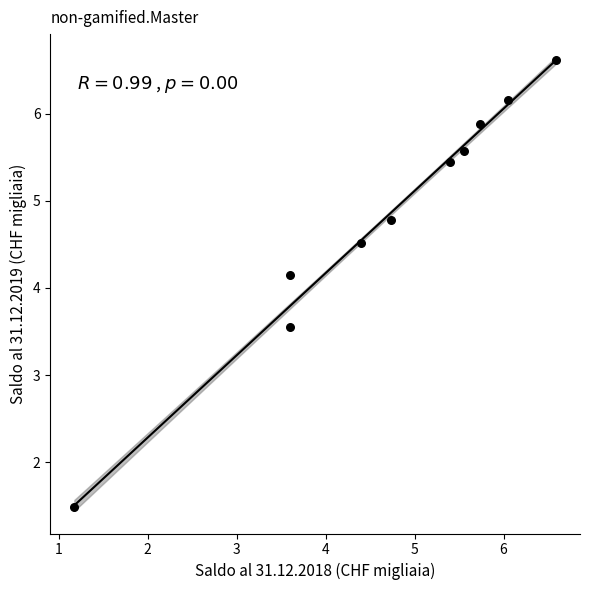

What is the average Y value?

4.8